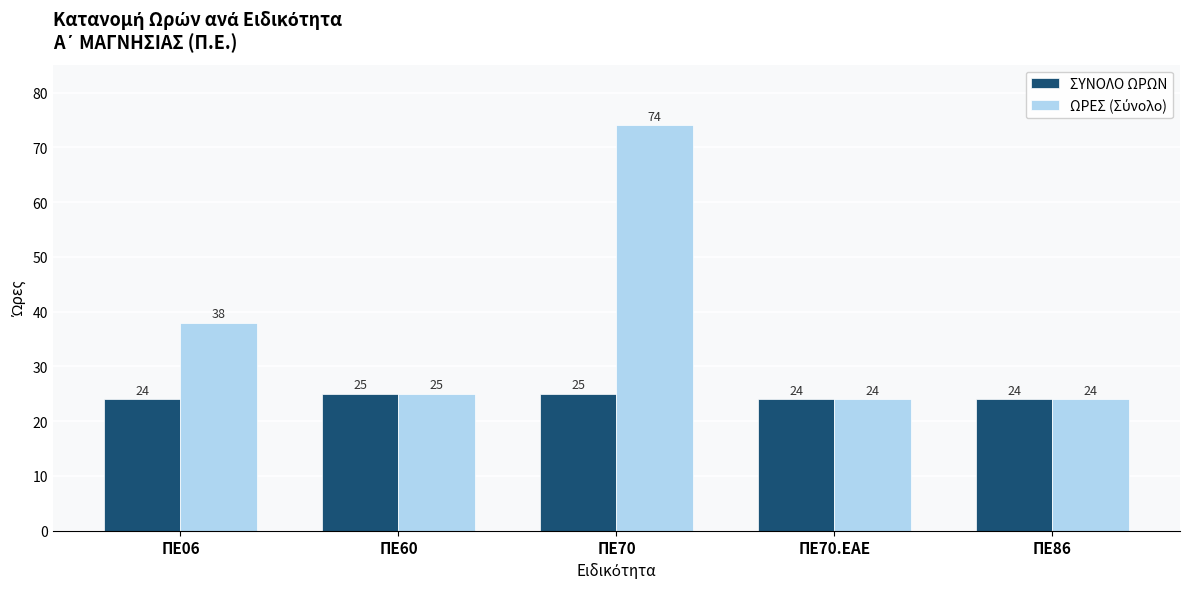

What is the total value across all series at ΠΕ86?

48